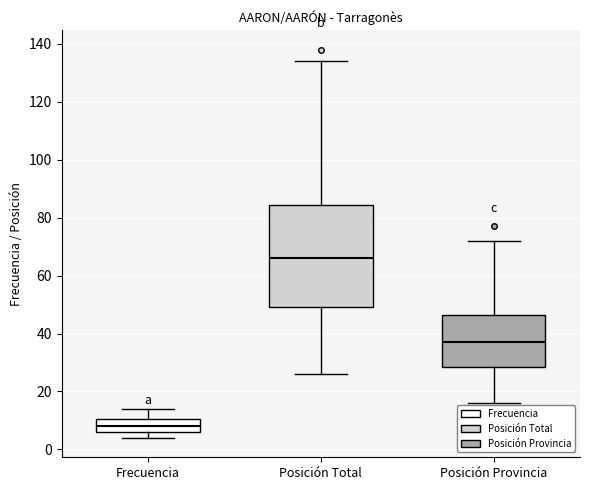

Reading left to right, transcribe this box plot: for each box, give where its median line is, the range the box spans, and where its two whiskers end, as read against the y-axis. The values are not printed on the chart, so give them approximately, as read against the axis.

Frecuencia: median 8, box 6 to 10, whiskers 4 to 14
Posición Total: median 66, box 50 to 84, whiskers 26 to 134
Posición Provincia: median 38, box 28 to 46, whiskers 16 to 72